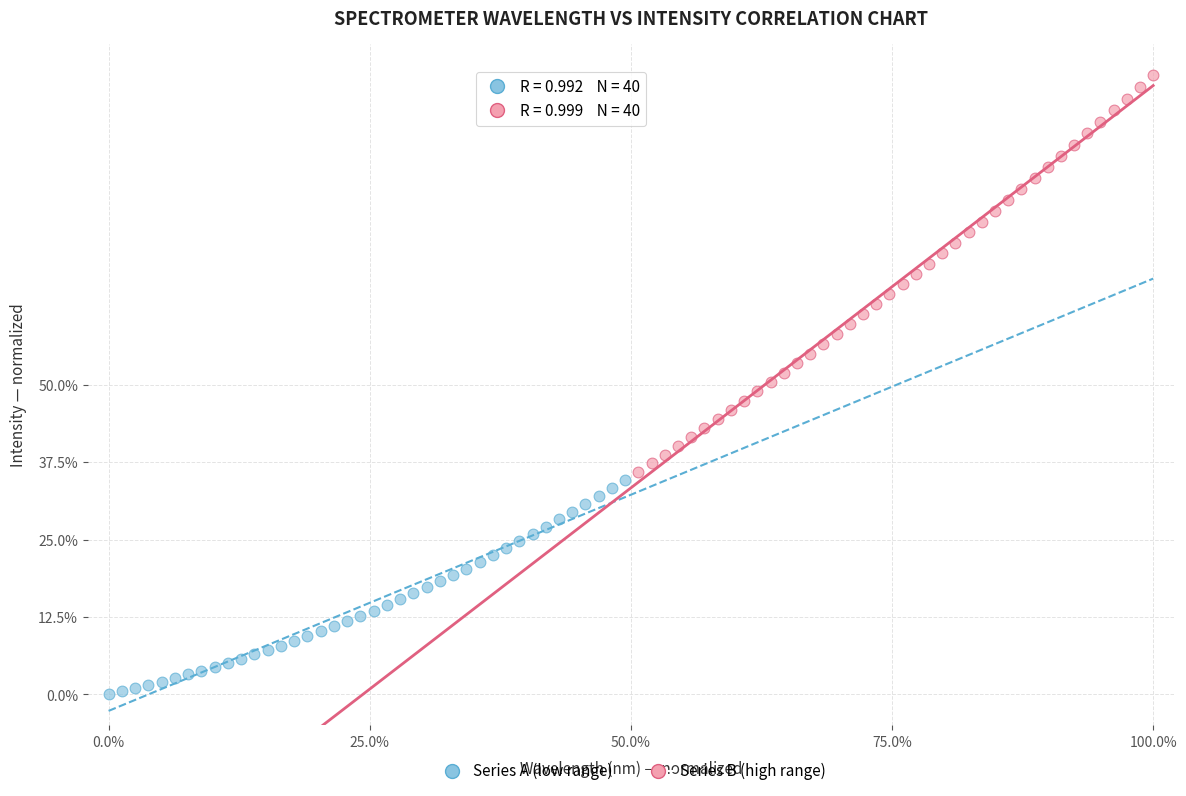

Which series has the largest Y range (max minus min)?

Series B (high range)